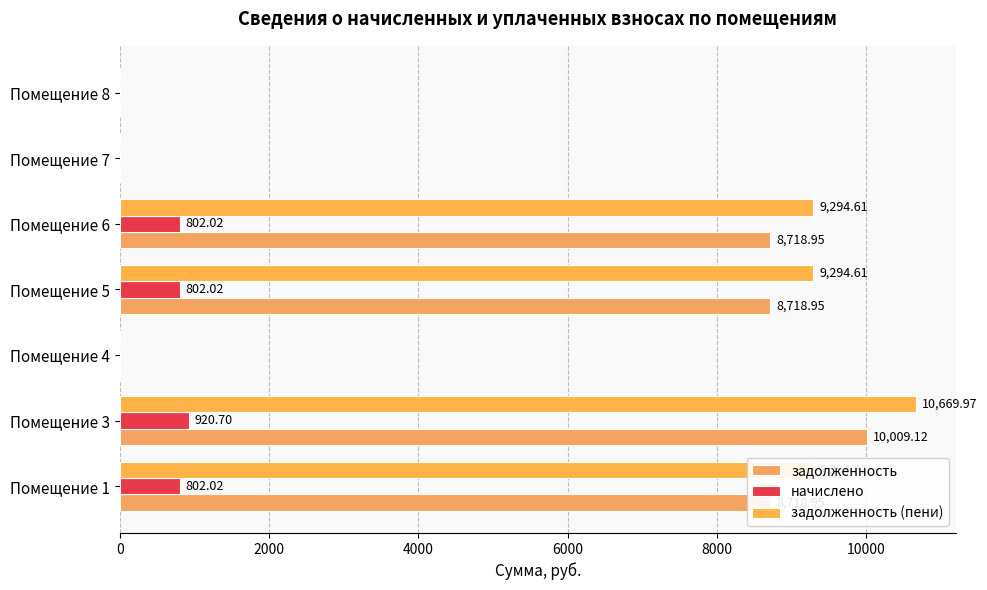

At which label does задолженность reach its peak?

Помещение 3